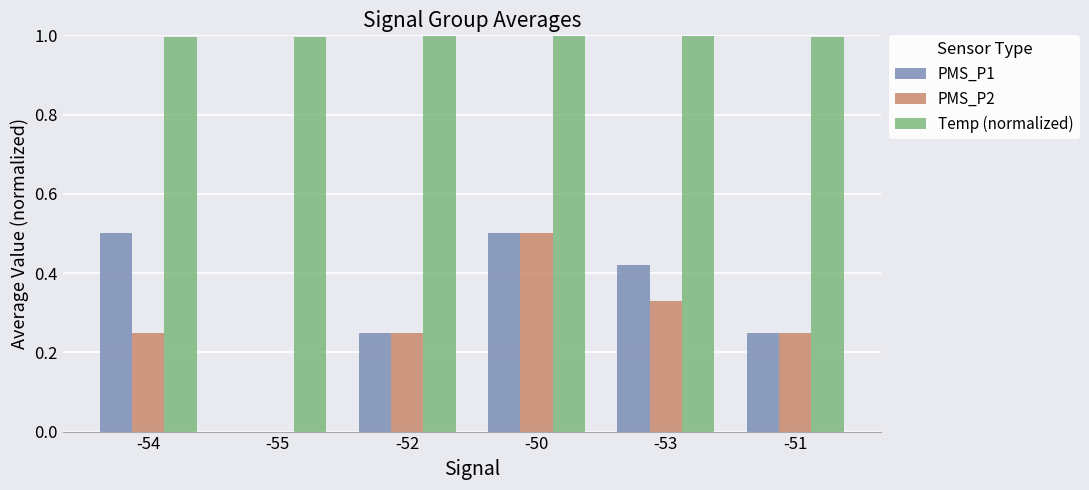

What is the sum of the Temp (normalized) values at -55 and -52?

2.0